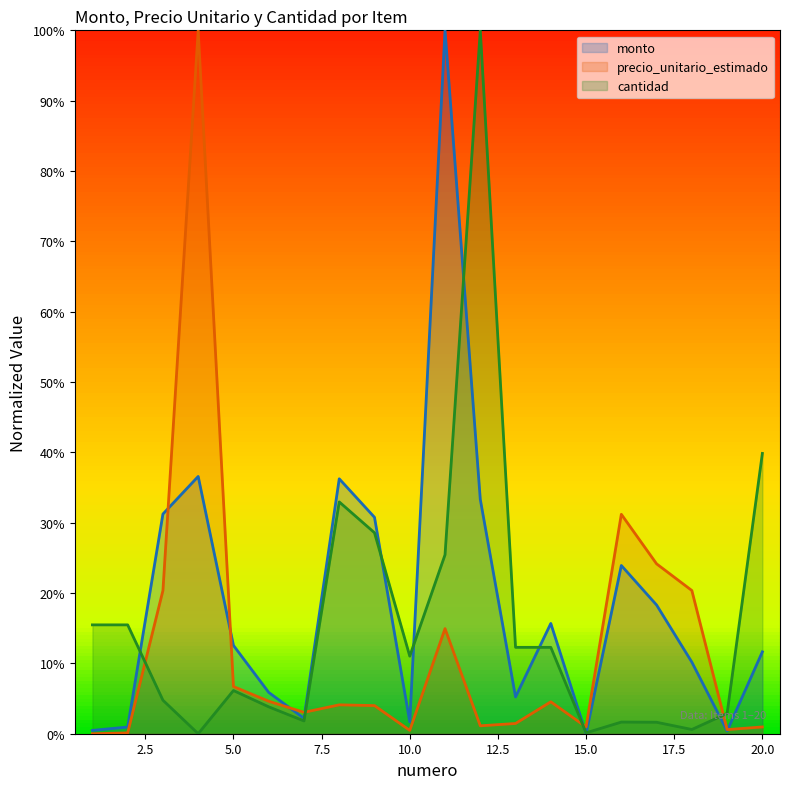

The cantidad series shows 0.0 at 17. True or false?

True